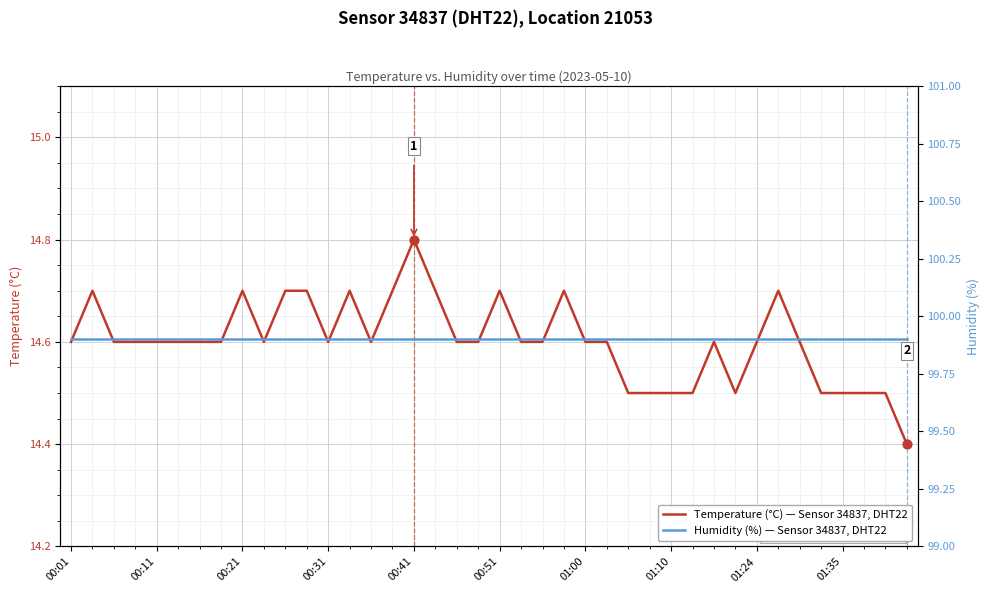

Which series has the largest total across all categories?

Humidity (%)